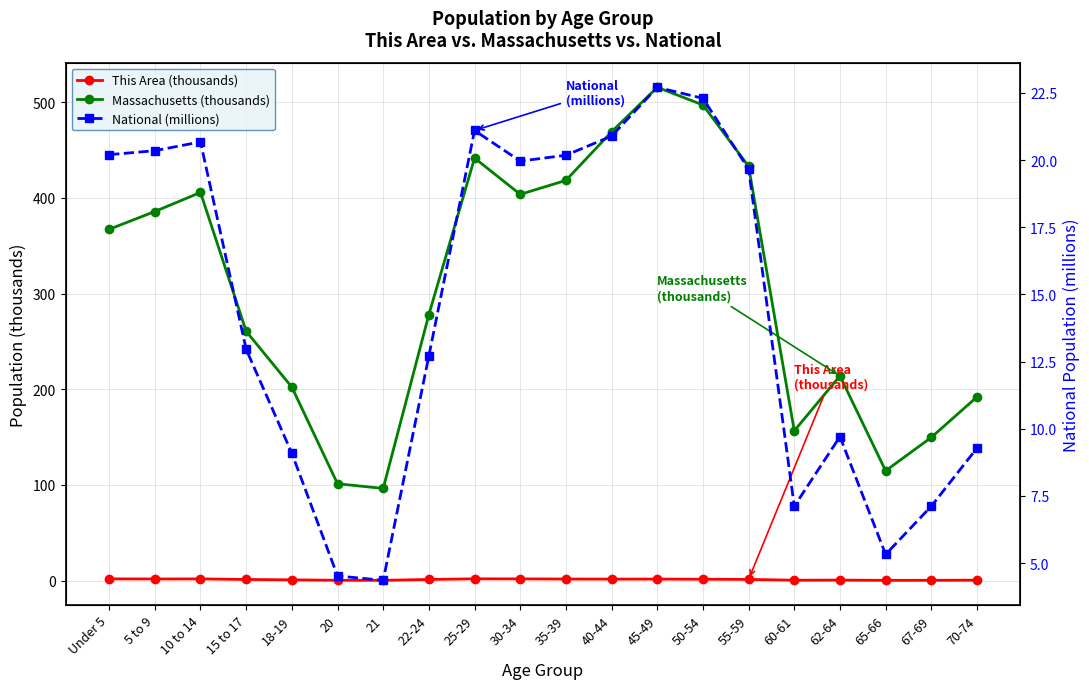

The National (millions) series shows 10.8 at 35-39. True or false?

False